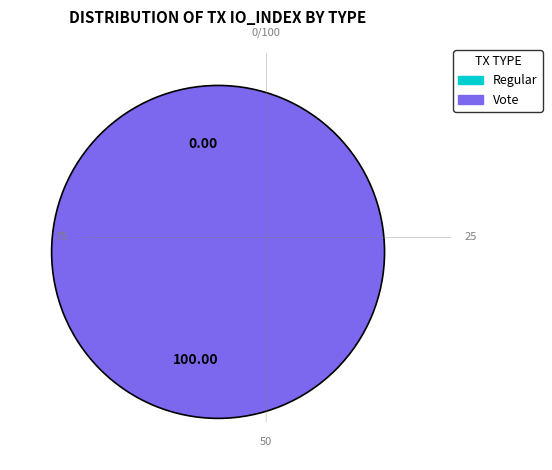

Is Vote (io_index=2) the majority of the pie?

Yes